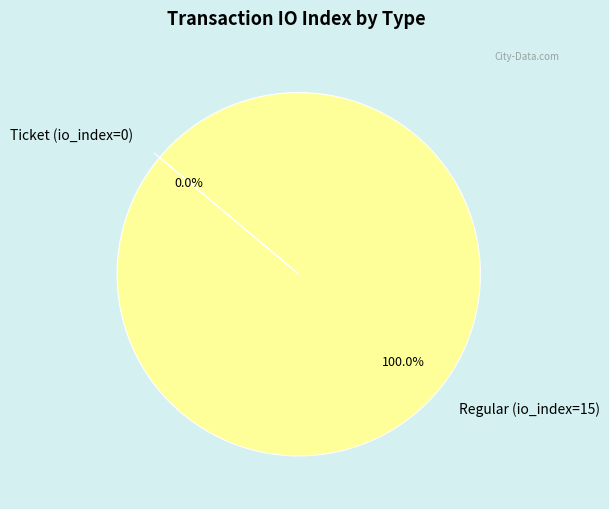

True or false: Ticket (io_index=0) accounts for 0% of the total.

True